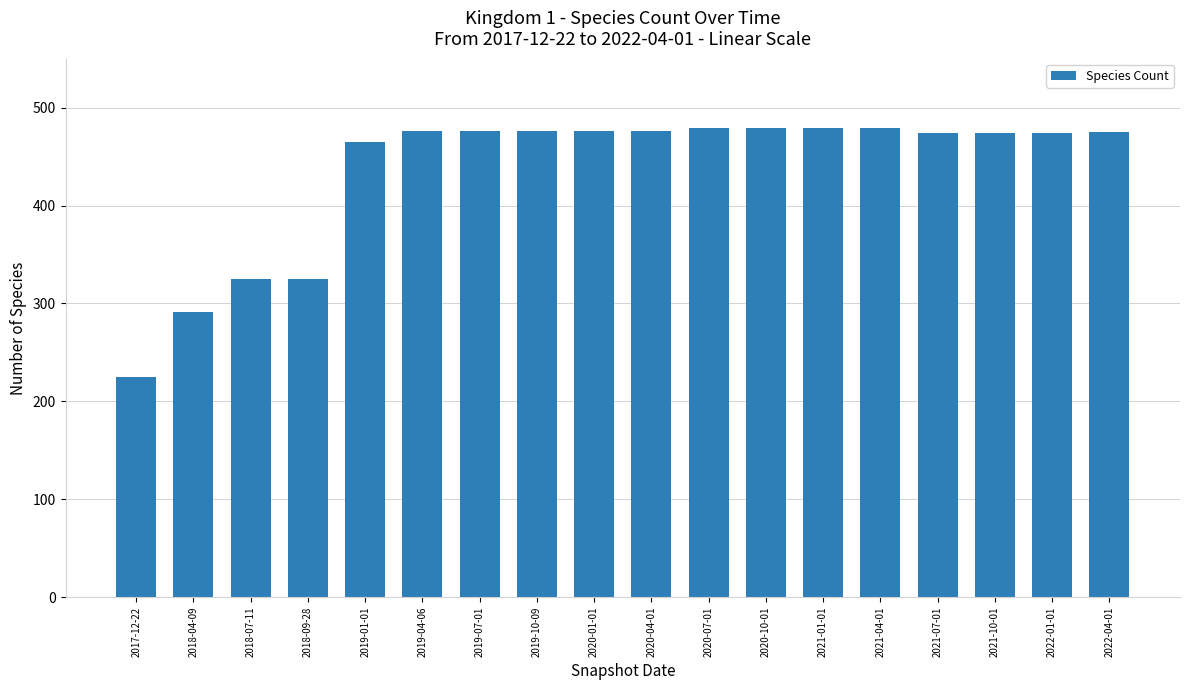

What is the ratio of the value at 2021-01-01 to the value at 2018-09-28?

1.5